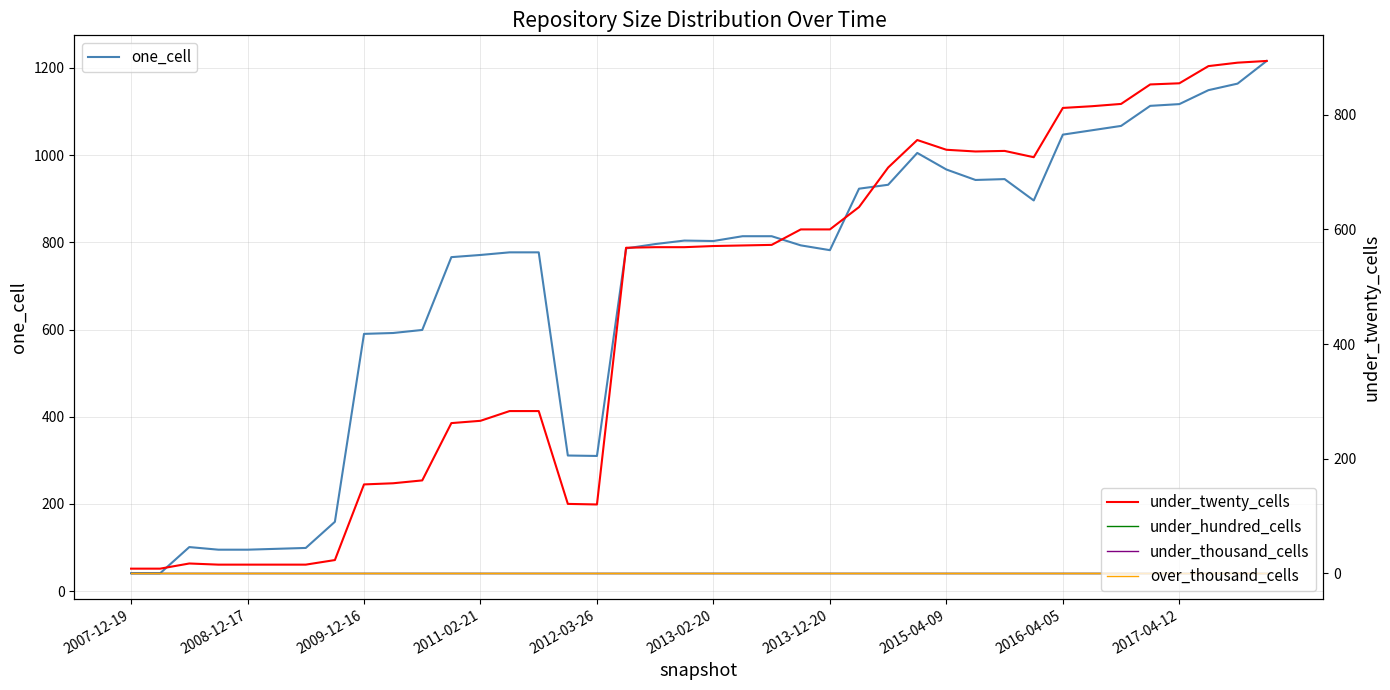

What is the minimum value for one_cell?

41